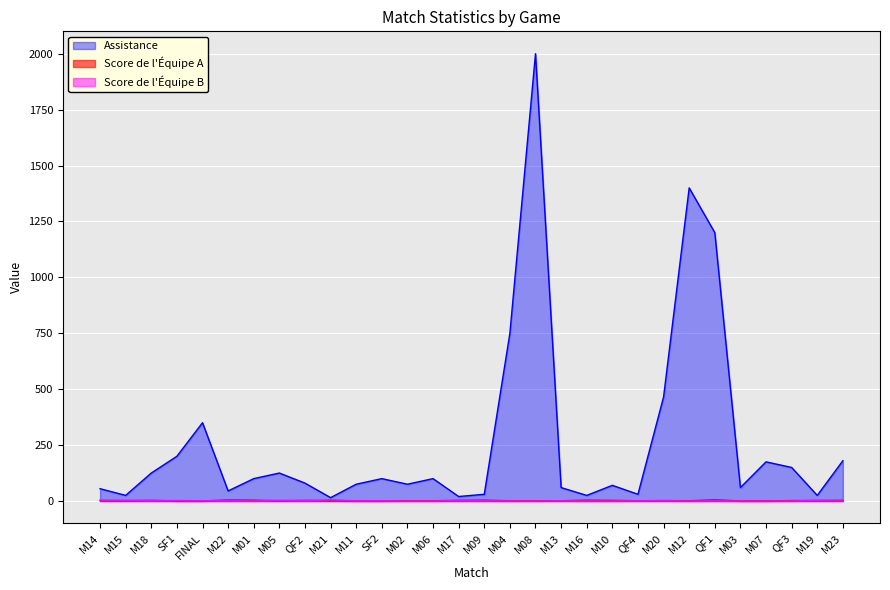

How many lines are shown in the chart?

3